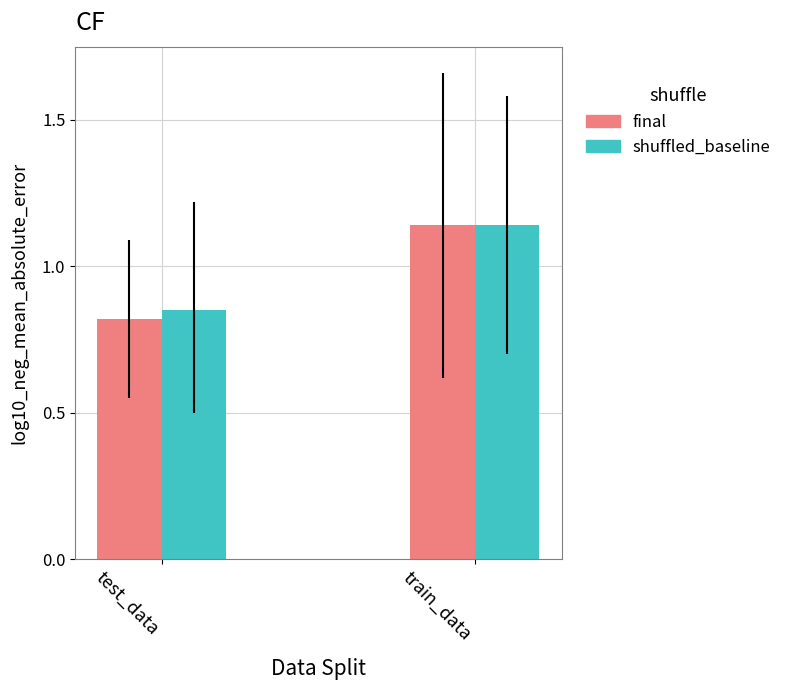

Which series has the largest range (max minus min)?

final